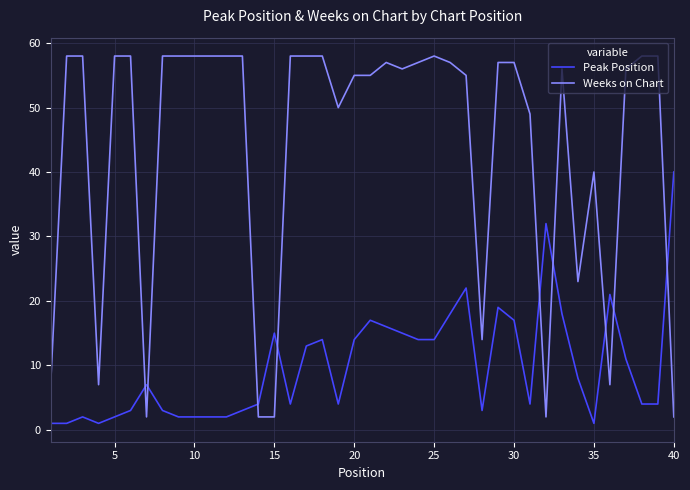

Rank the series by their average value, from lowest to highest.

Peak Position, Weeks on Chart